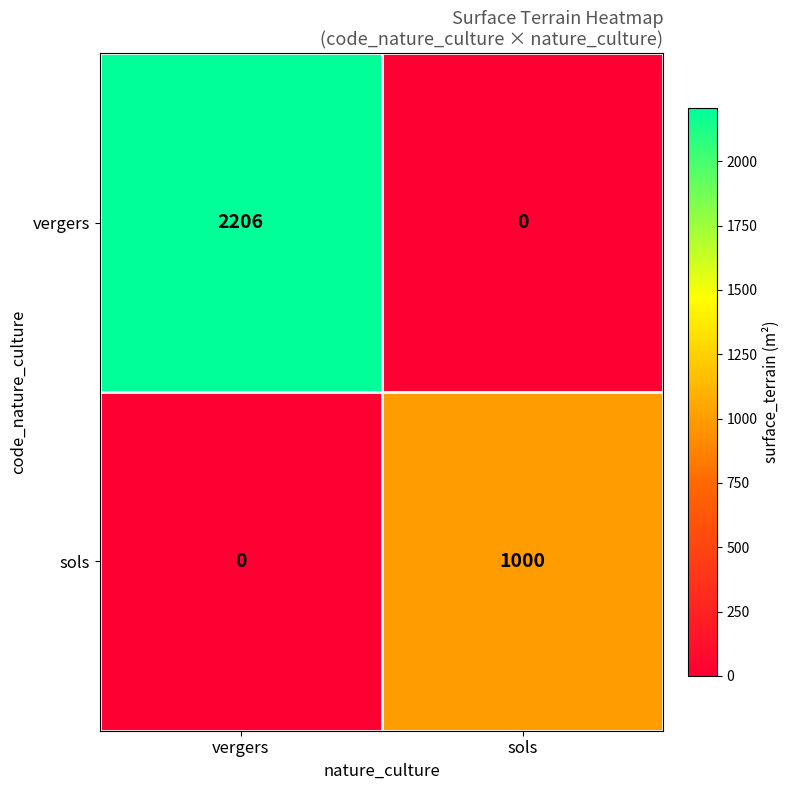

The value of sols at sols is 1000. True or false?

True